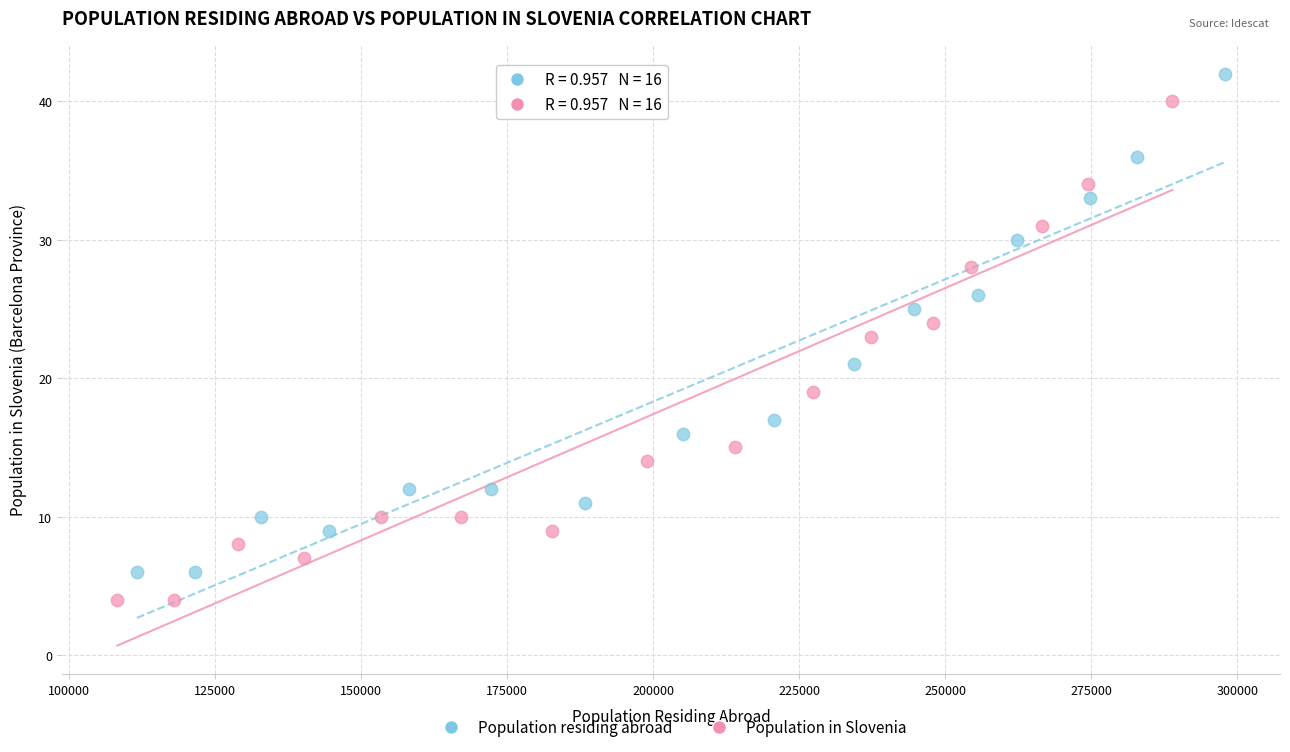

Which series reaches the maximum Y coordinate?

Population residing abroad